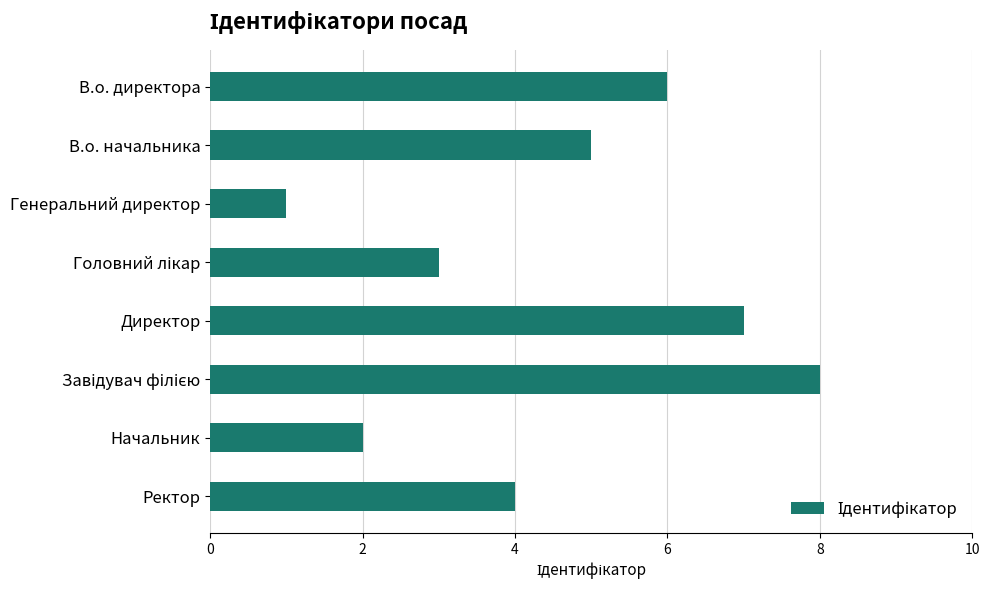

Reading top to bottom, list all the values displayed in this chart.

6	5	1	3	7	8	2	4